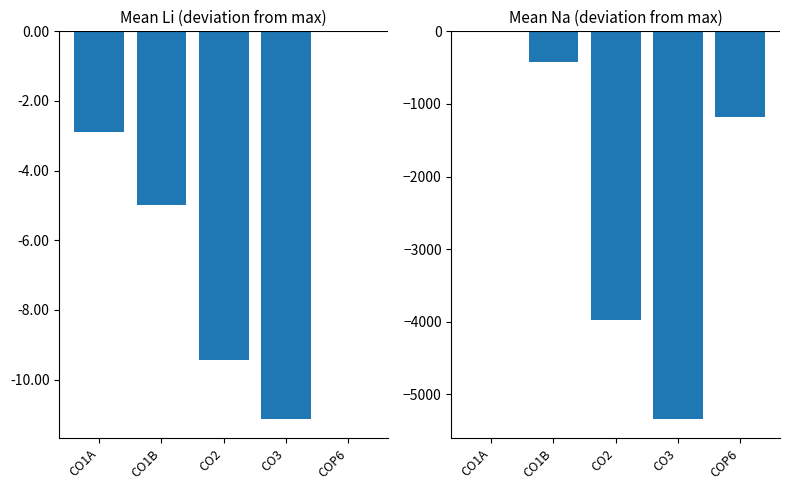

True or false: Na has a value of -3976.0 at CO2.

True